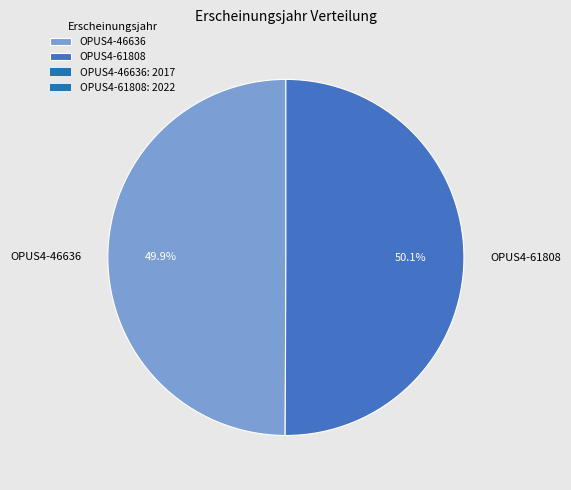

True or false: OPUS4-61808 accounts for 56% of the total.

False